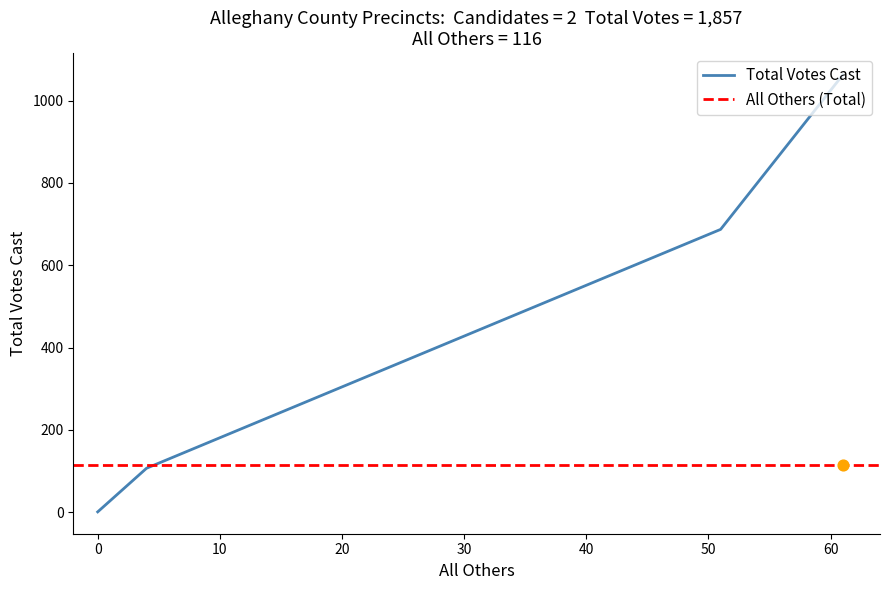

True or false: Total Votes Cast has more than 1 points higher than both neighbors.

False